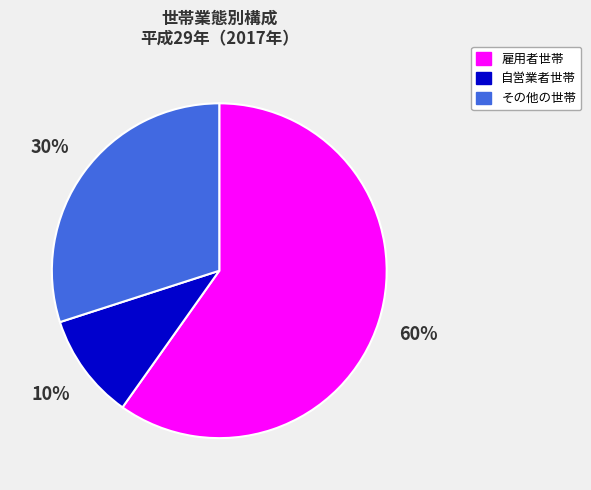

To the nearest percent, what portion does その他の世帯 represent?

30%